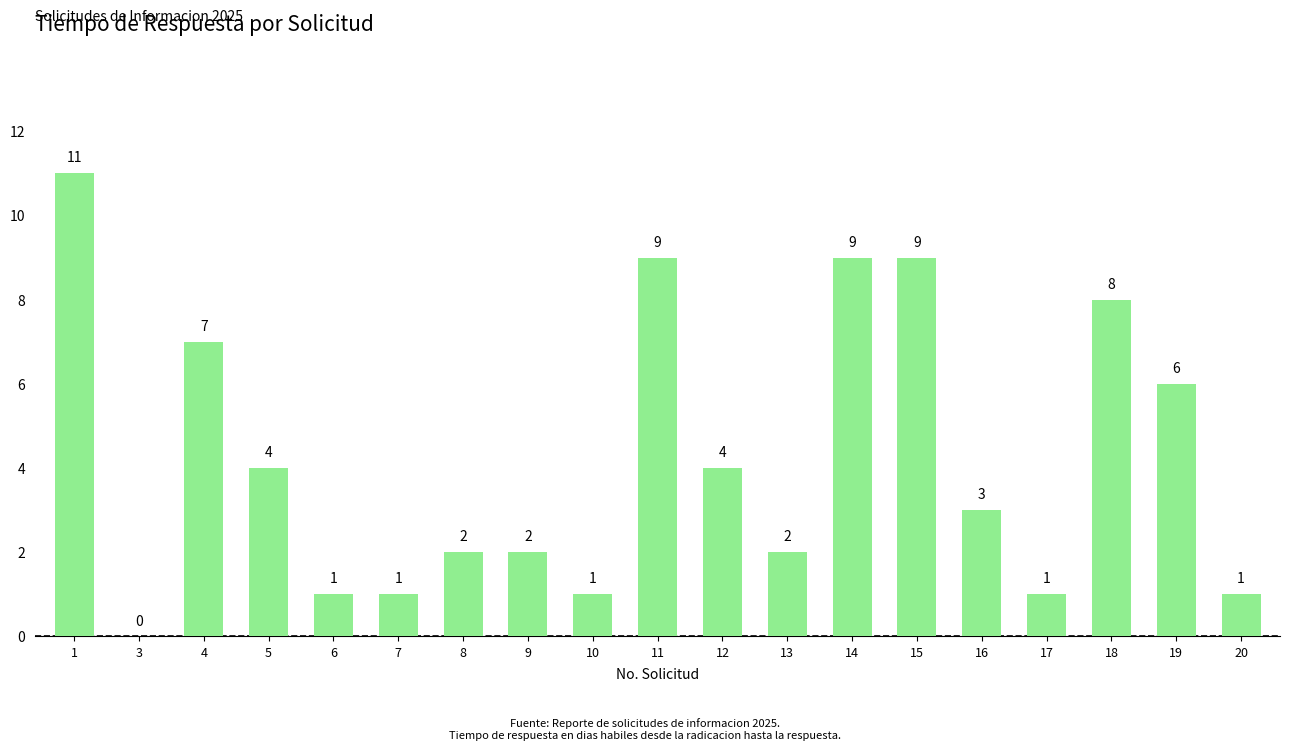

What is the greatest value displayed?

11